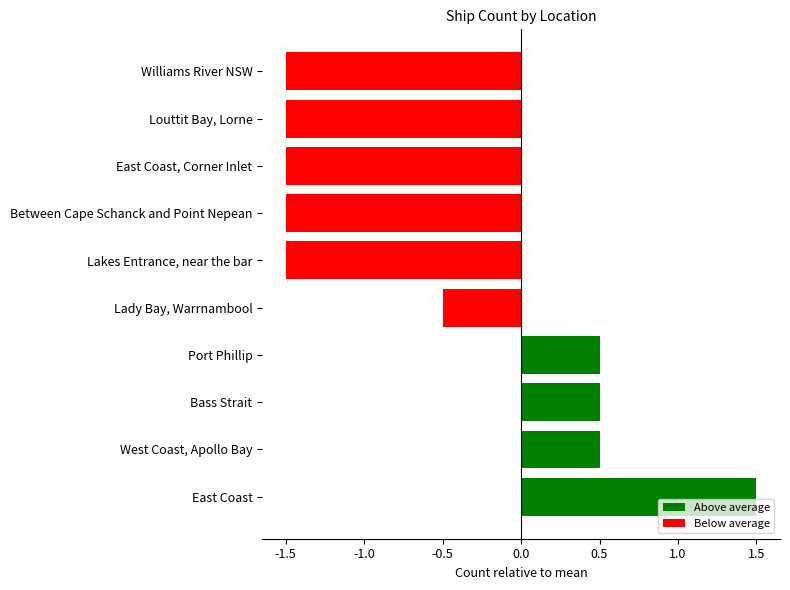

Between East Coast and East Coast, Corner Inlet, which is larger?

East Coast